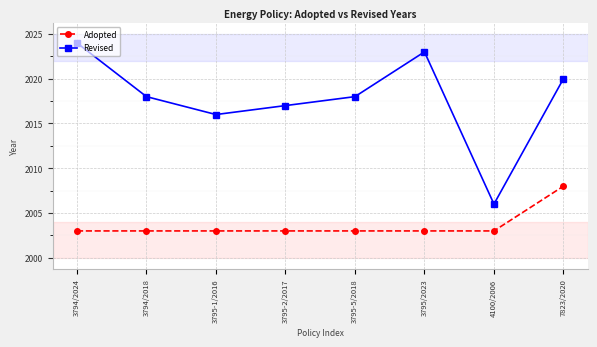

What are all the series names shown in the legend?

Adopted, Revised